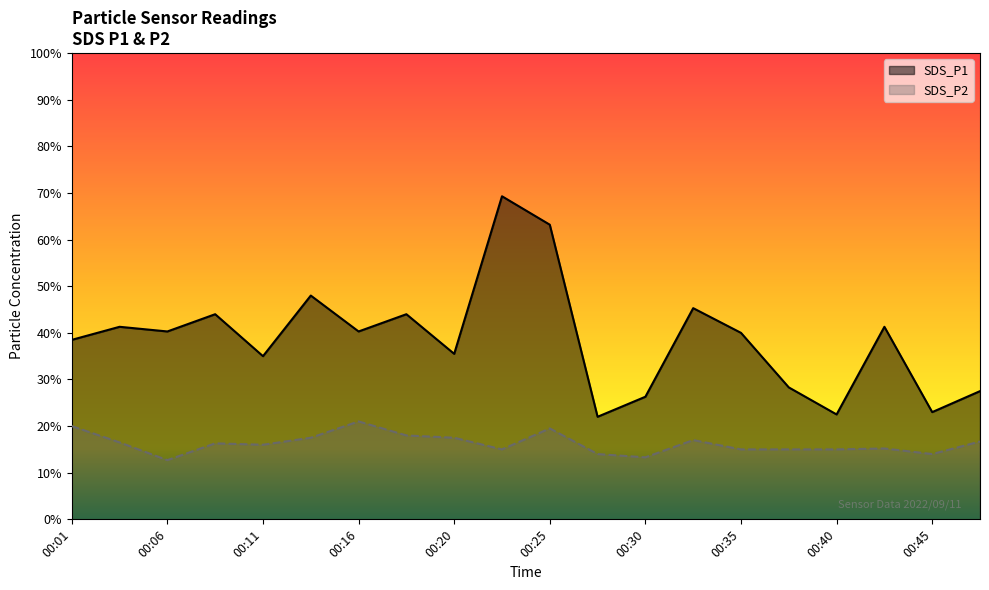

Which series has the largest total across all categories?

SDS_P1